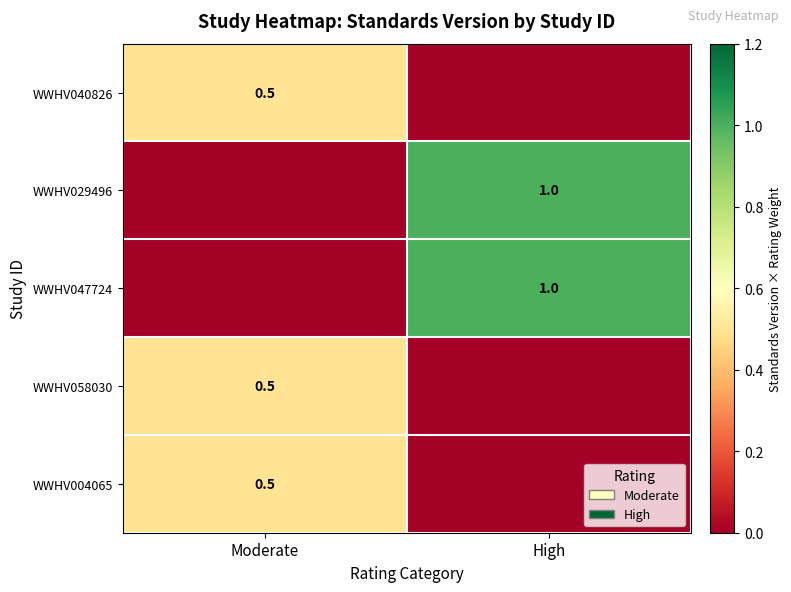

True or false: WWHV058030 has a value of 0.2 at Moderate.

False